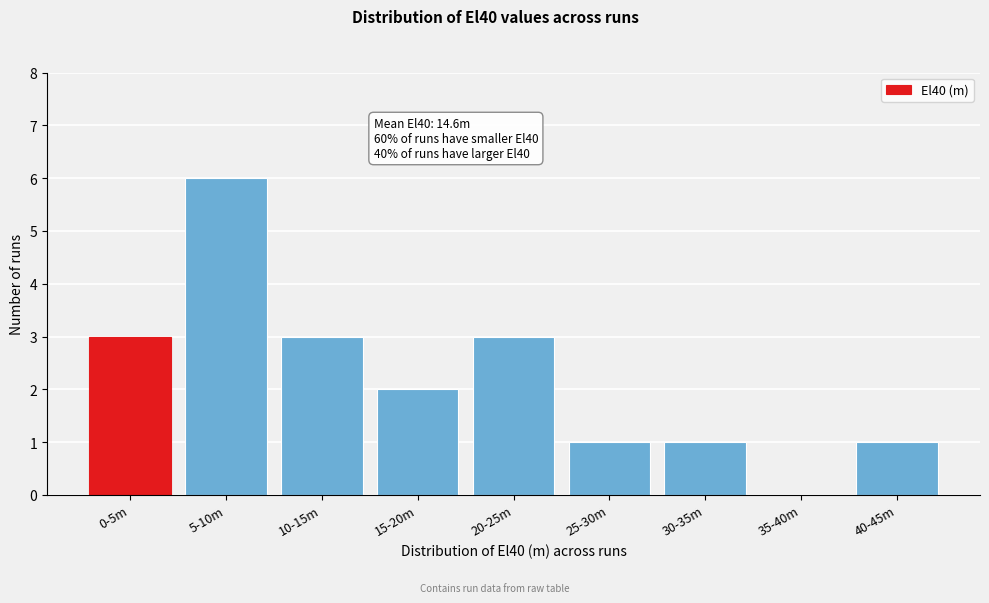

Reading right to left, what are all the values shown in this chart?

40-45m=1	35-40m=0	30-35m=1	25-30m=1	20-25m=3	15-20m=2	10-15m=3	5-10m=6	0-5m=3